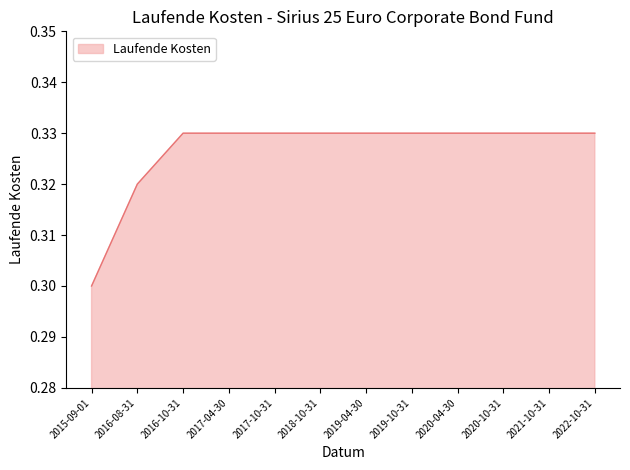

How many lines are shown in the chart?

1